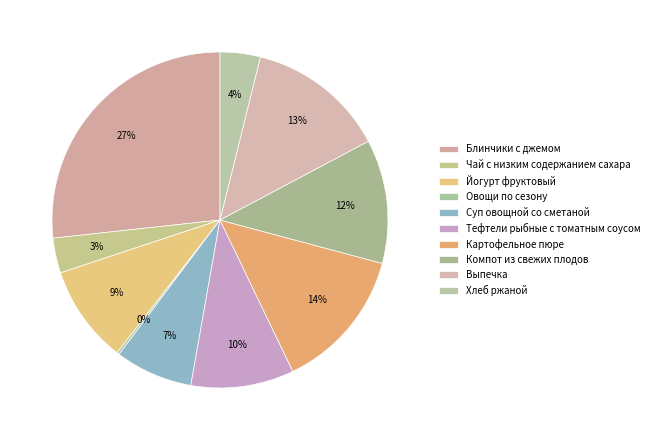

To the nearest percent, what portion does Хлеб ржаной represent?

4%